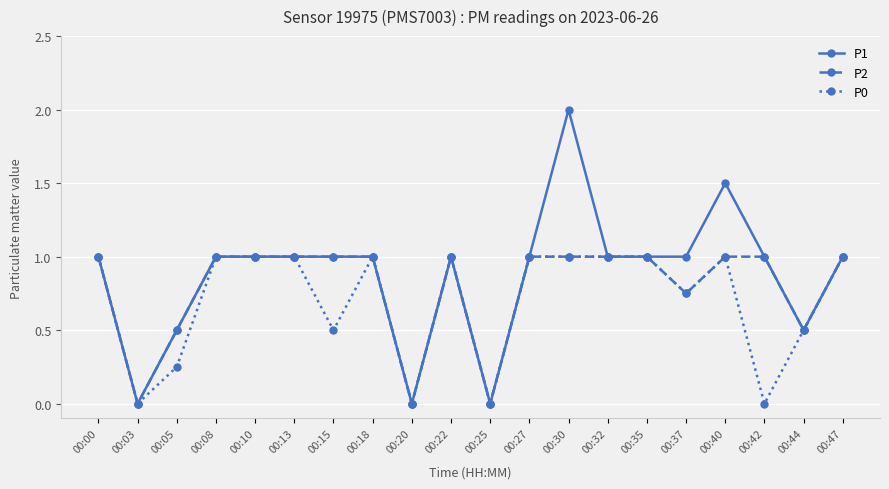

What is the greatest value displayed?

2.0